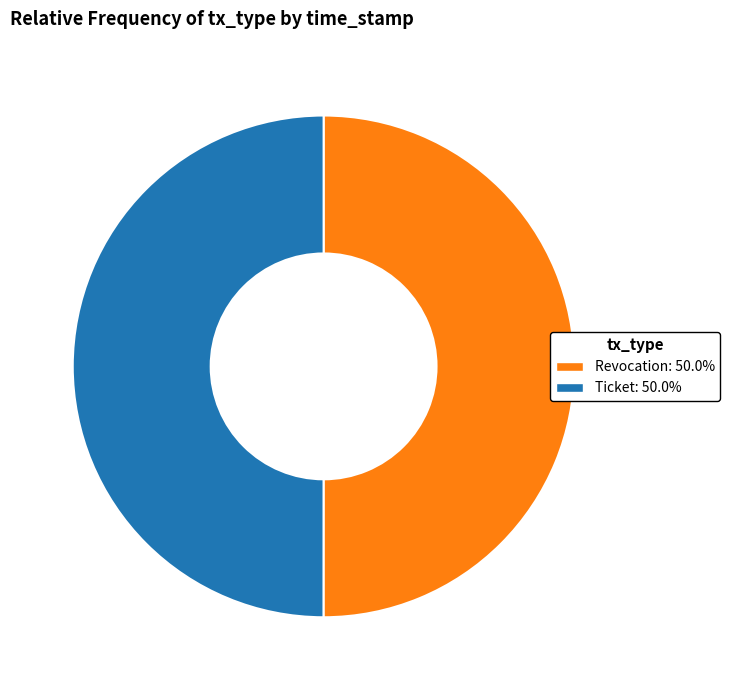

Is the sum of Revocation and Ticket greater than half?

Yes